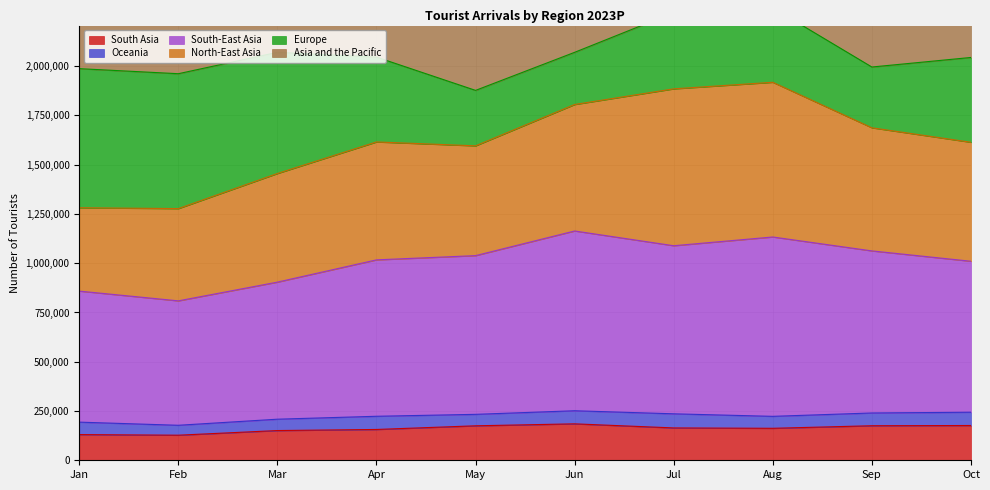

The South Asia series shows 130381 at Jan. True or false?

True